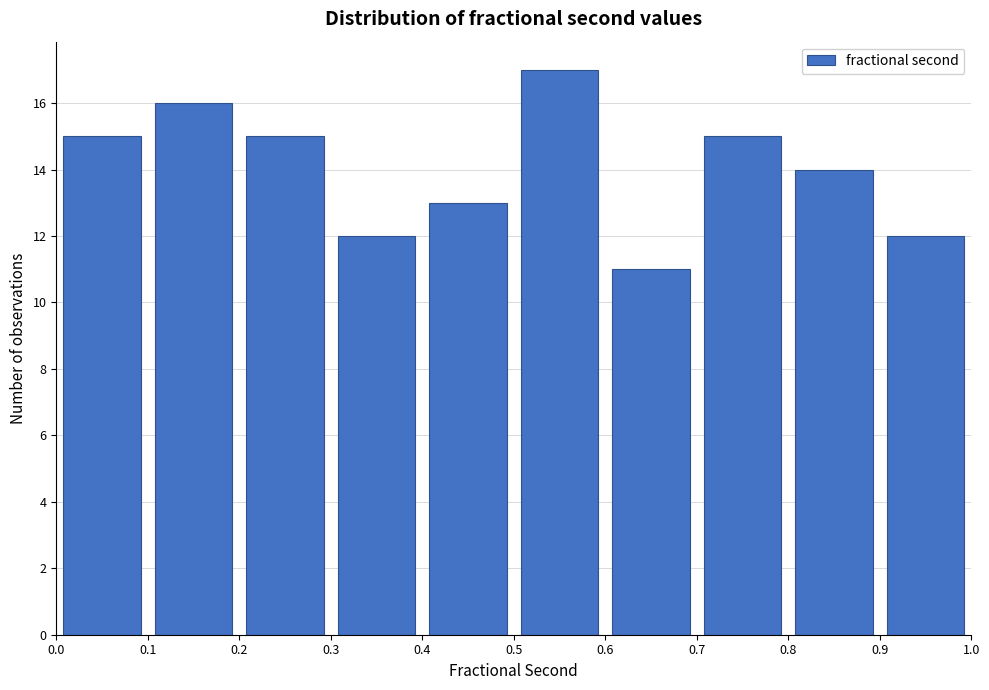

Reading left to right, list every bar in this chart as the range it spans on the x-axis followed by its height. The values are not printed on the chart, so give them approximately, as read against the axis.

0.0 to 0.1: 15
0.1 to 0.2: 16
0.2 to 0.3: 15
0.3 to 0.4: 12
0.4 to 0.5: 13
0.5 to 0.6: 17
0.6 to 0.7: 11
0.7 to 0.8: 15
0.8 to 0.9: 14
0.9 to 1.0: 12